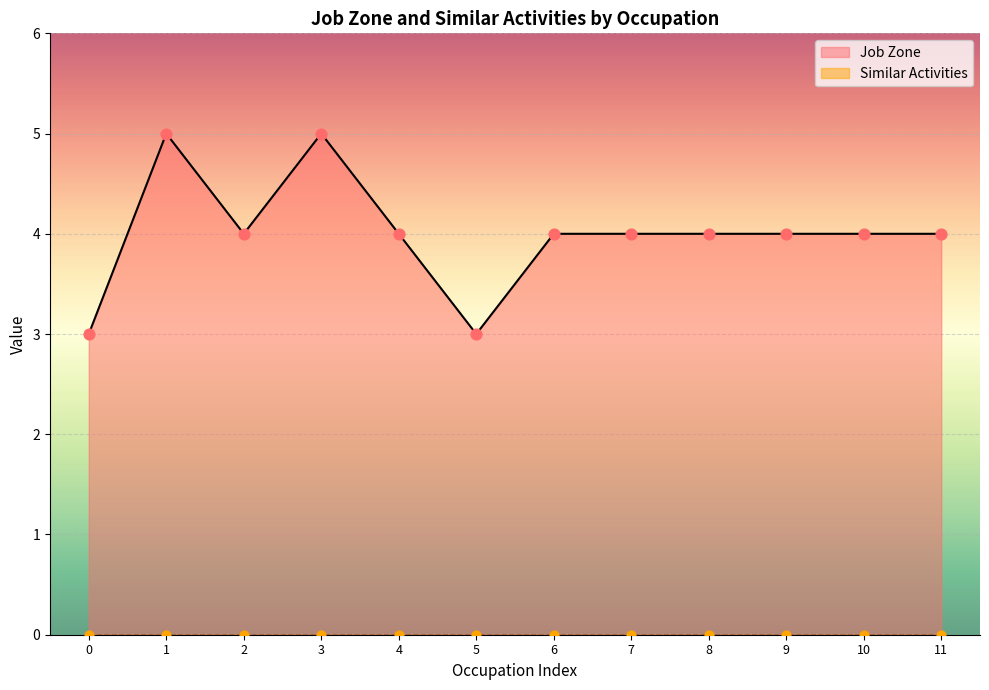

Is it true that Job Zone equals 6 at 8?

False